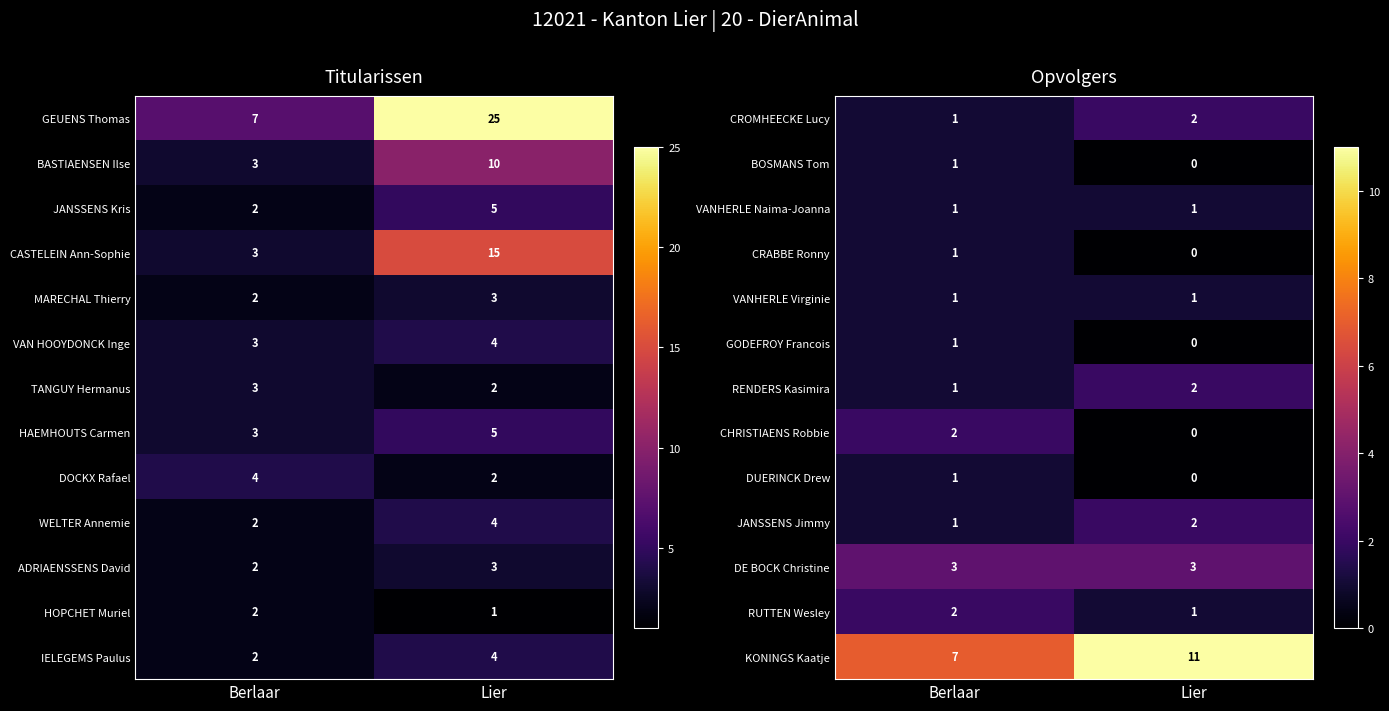

How many RUTTEN Wesley values are between 1 and 2?

2